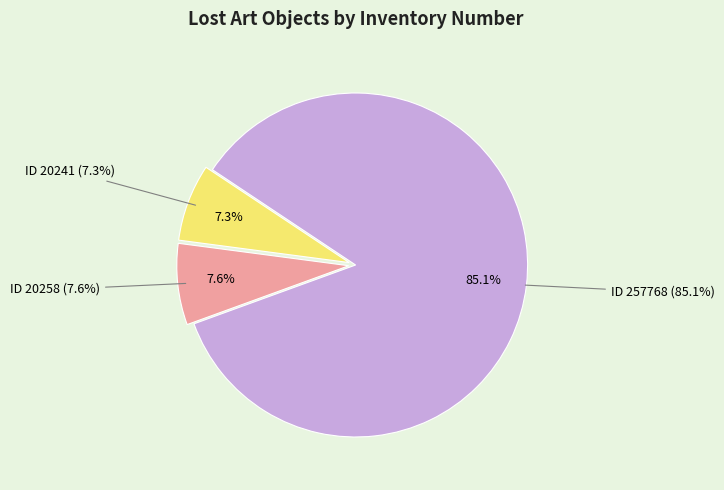

To the nearest percent, what percentage of the pie is 20258?

8%